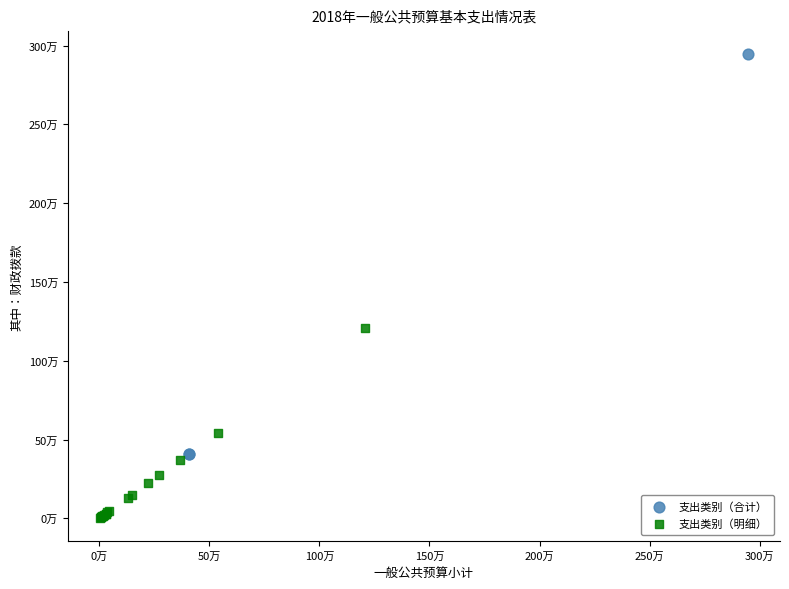

What are all the series names shown in the legend?

支出类别（合计）, 支出类别（明细）